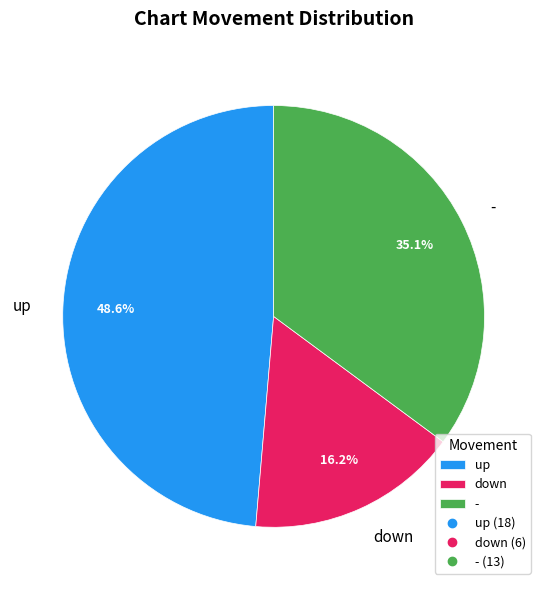

What percentage is the down slice, to the nearest percent?

16%